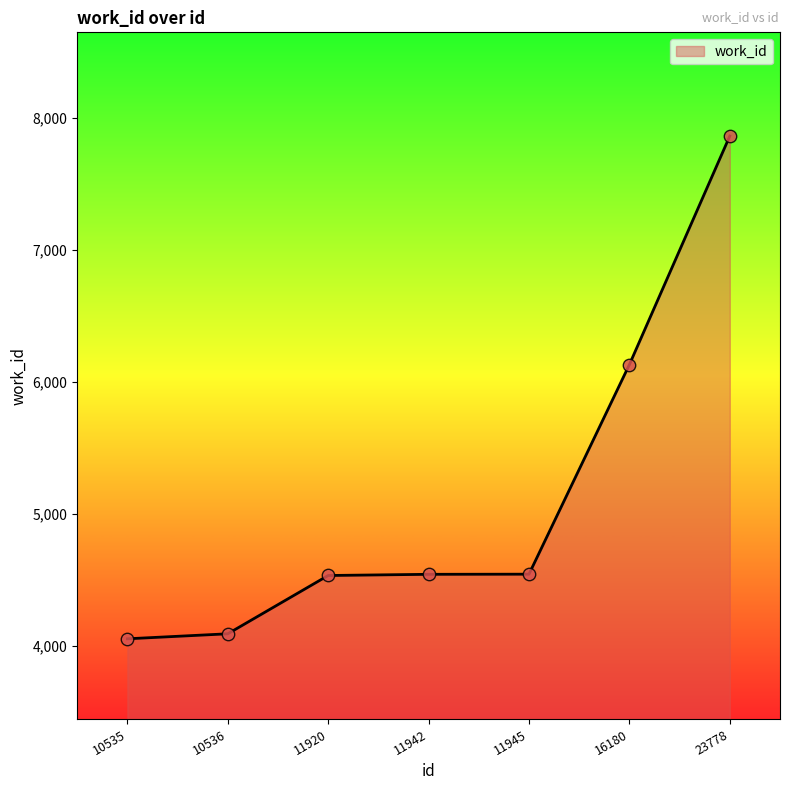

What is the change in value from 11942 to 11945?

+1